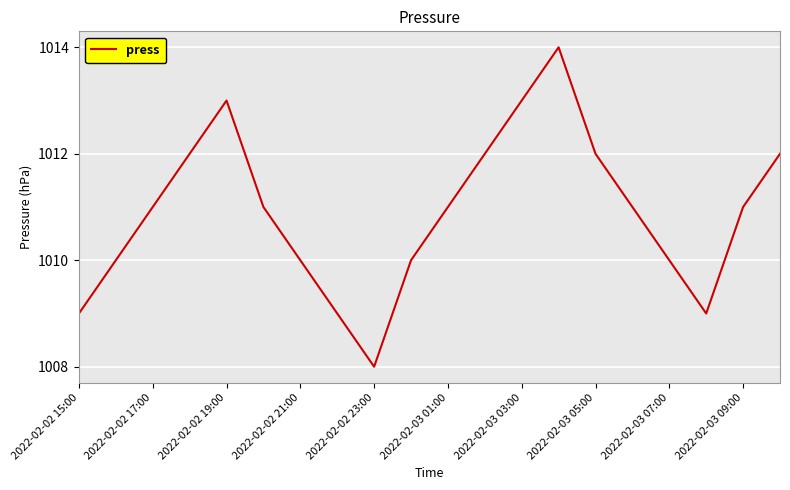

What is the difference between the maximum and minimum values?

6